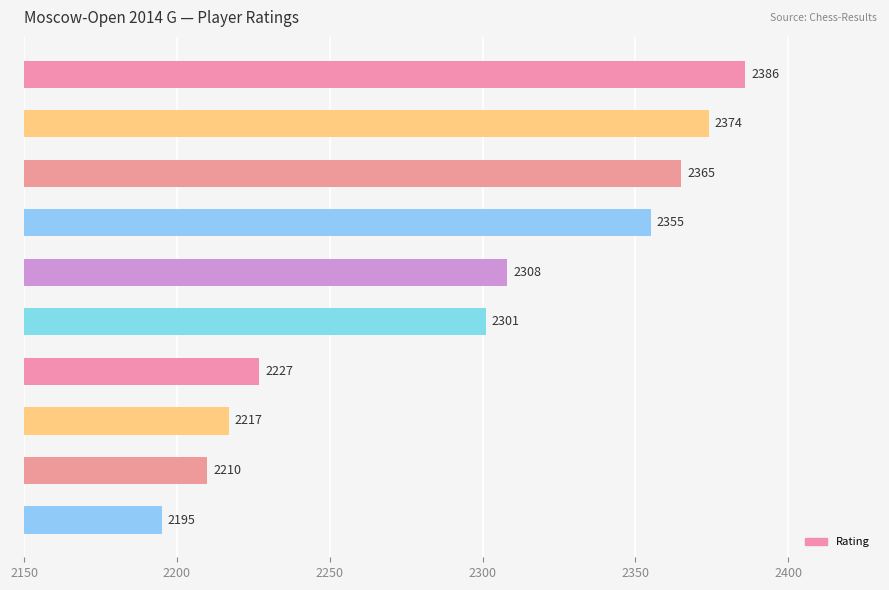

What is the average value?

2294